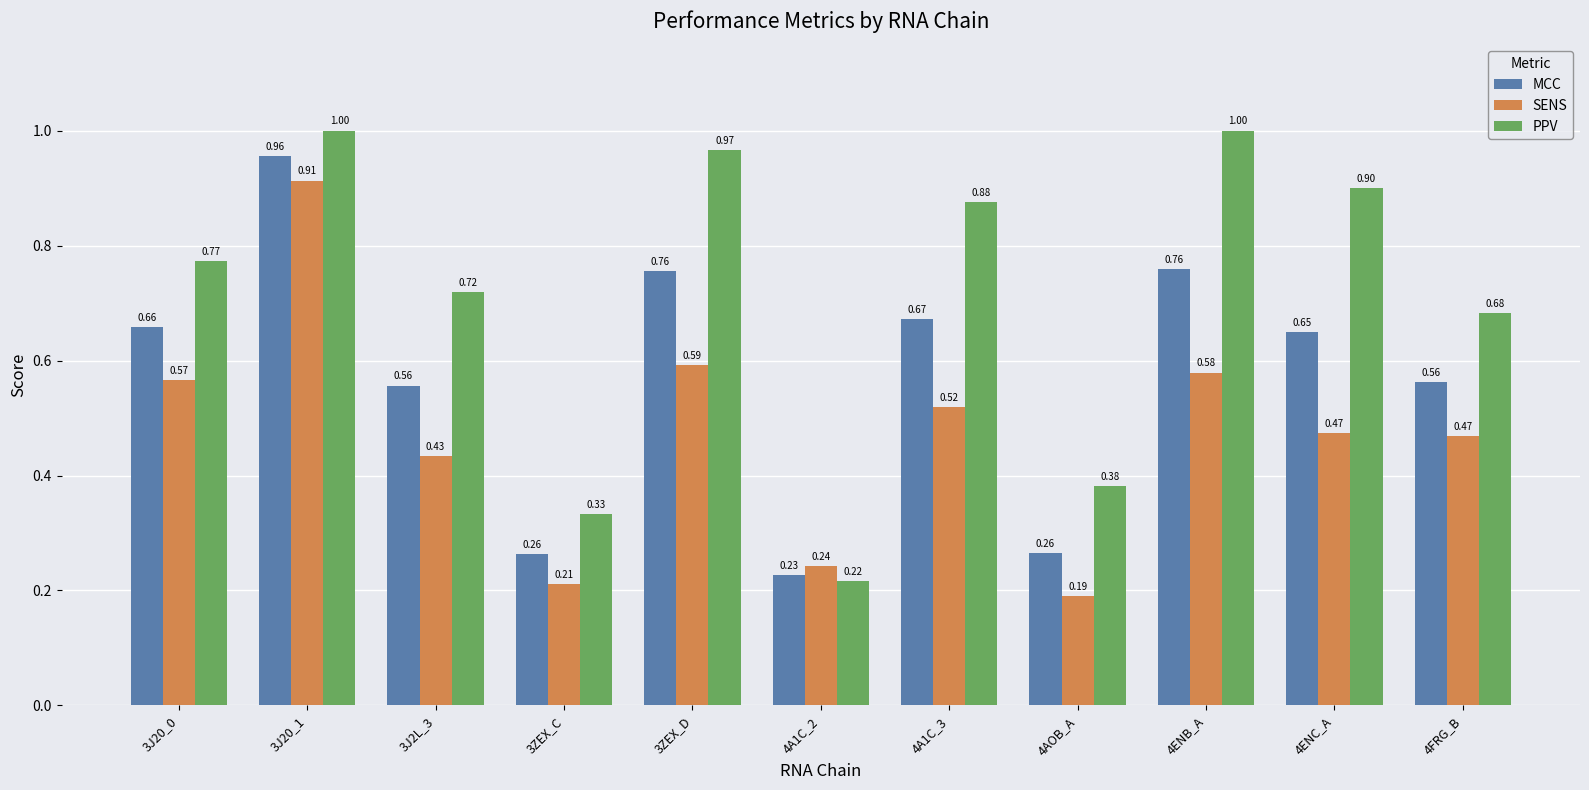

What is the label of the 5th bar from the left?

3ZEX_D